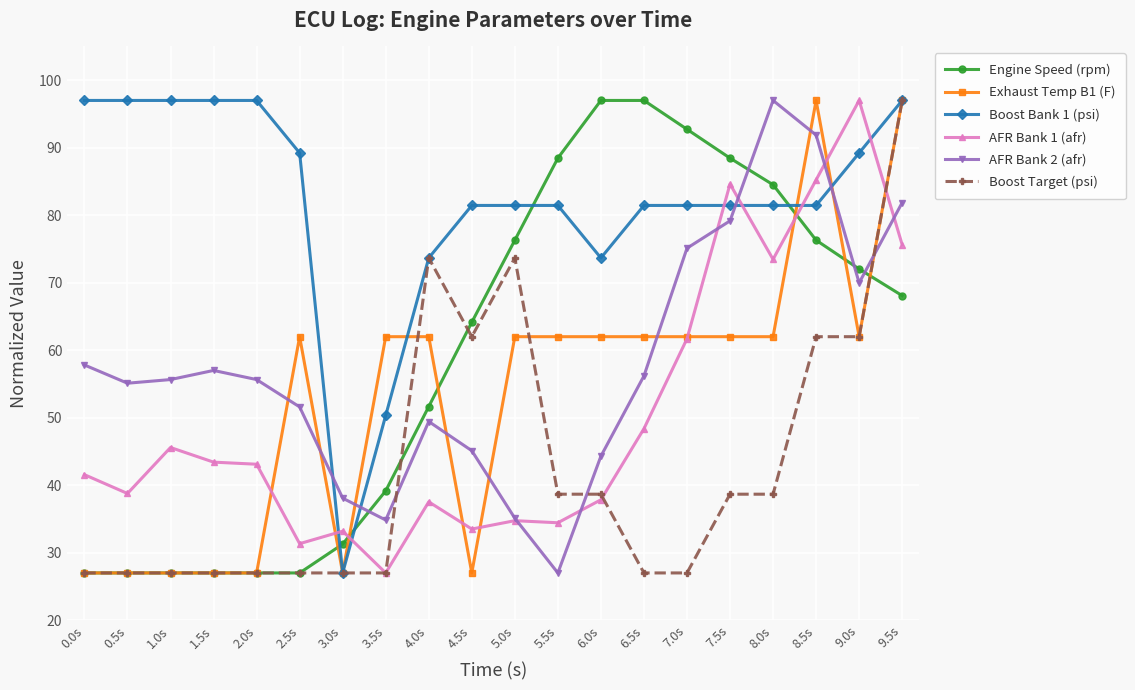

What is the lowest value of the Boost Bank 1 (psi) series?

27.0